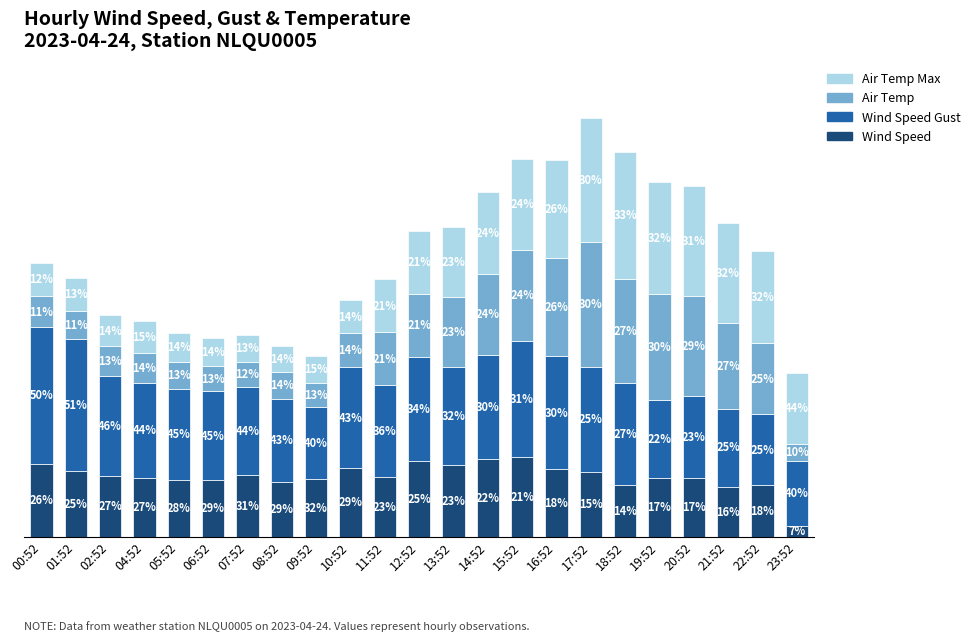

Where is Air Temp Max nearest to the value 5?

13:52